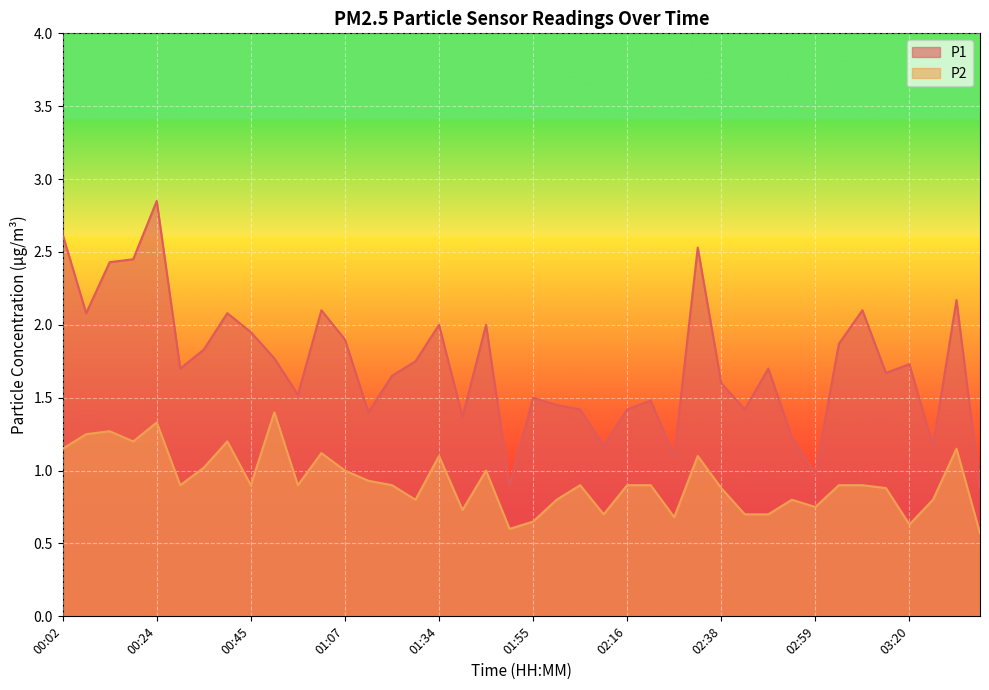

Which has a higher value, 03:15 or 01:28?

01:28